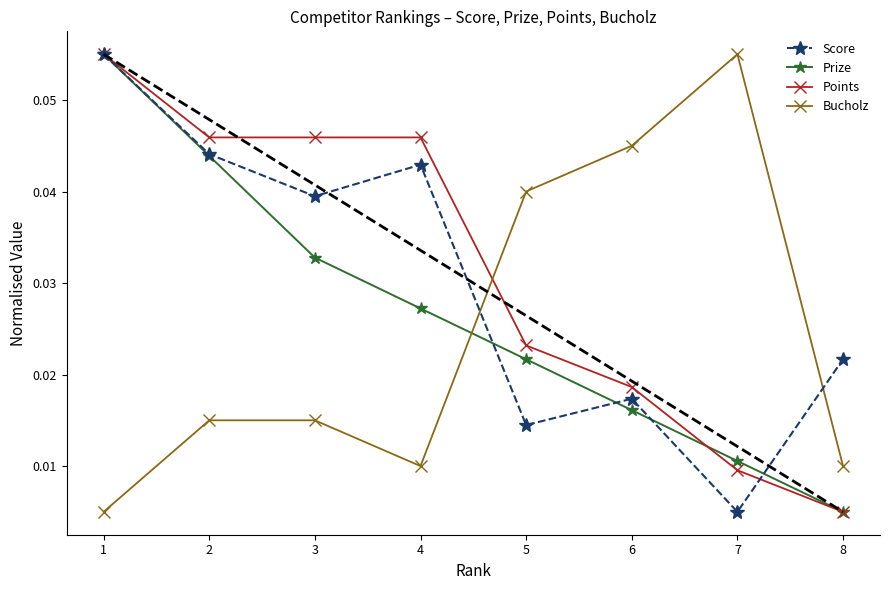

Where is Prize nearest to the value 0?

8